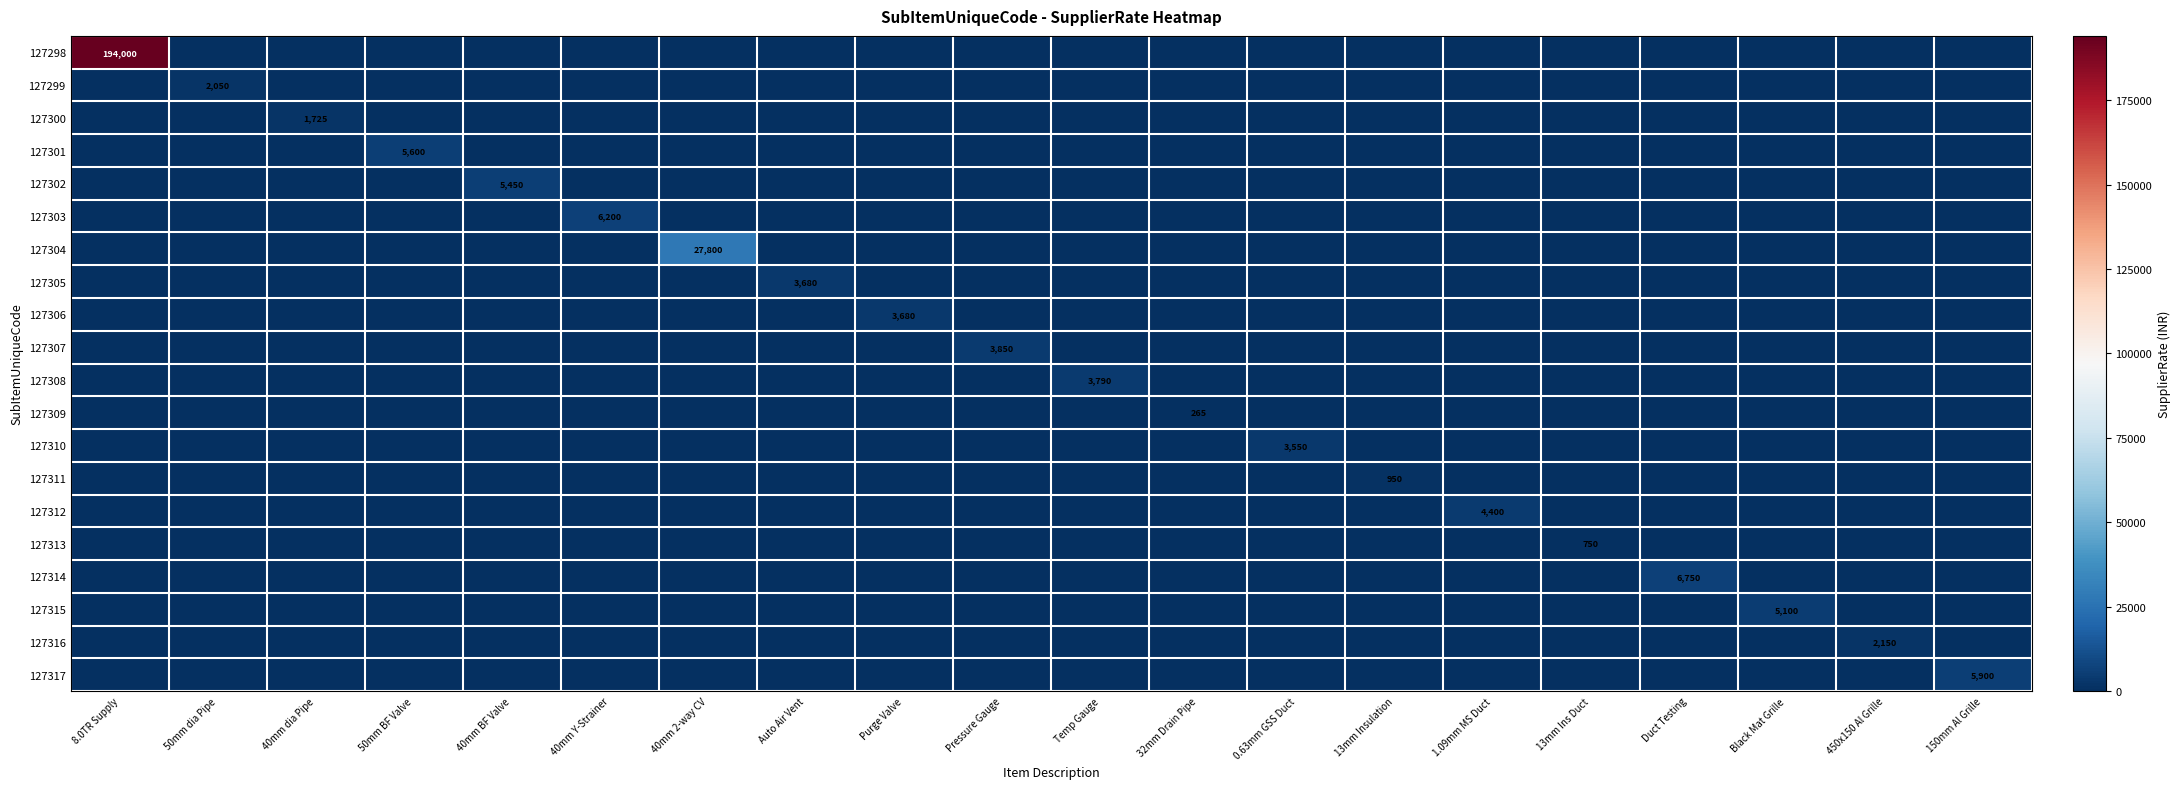

What is the greatest value displayed?

194000